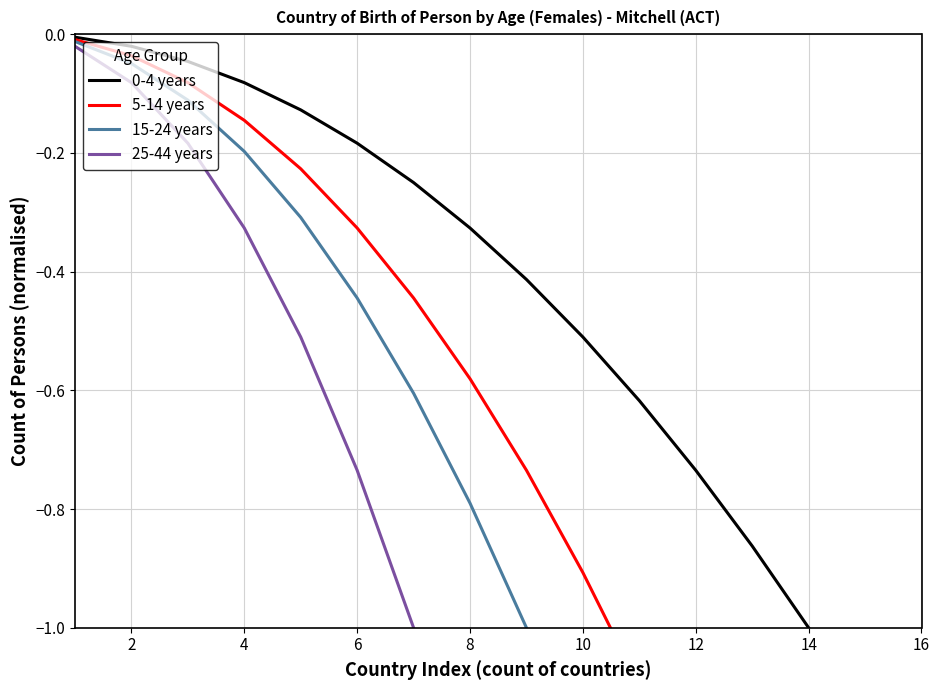

What is the difference between the maximum and second lowest values in the 5-14 years series?

1.8